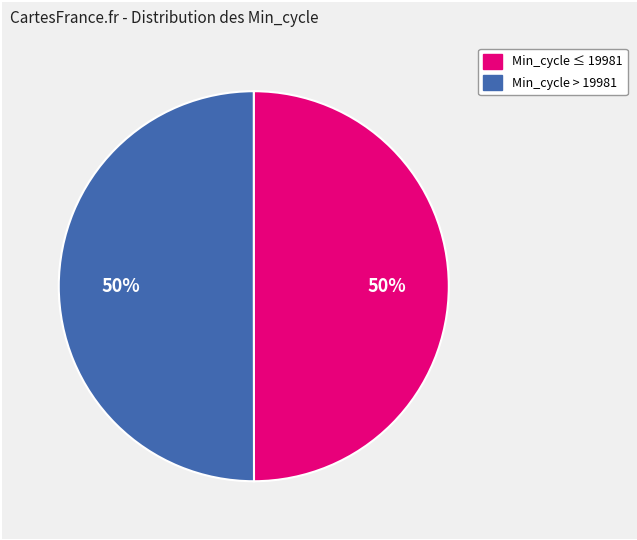

To the nearest percent, what is the average slice percentage?

50%